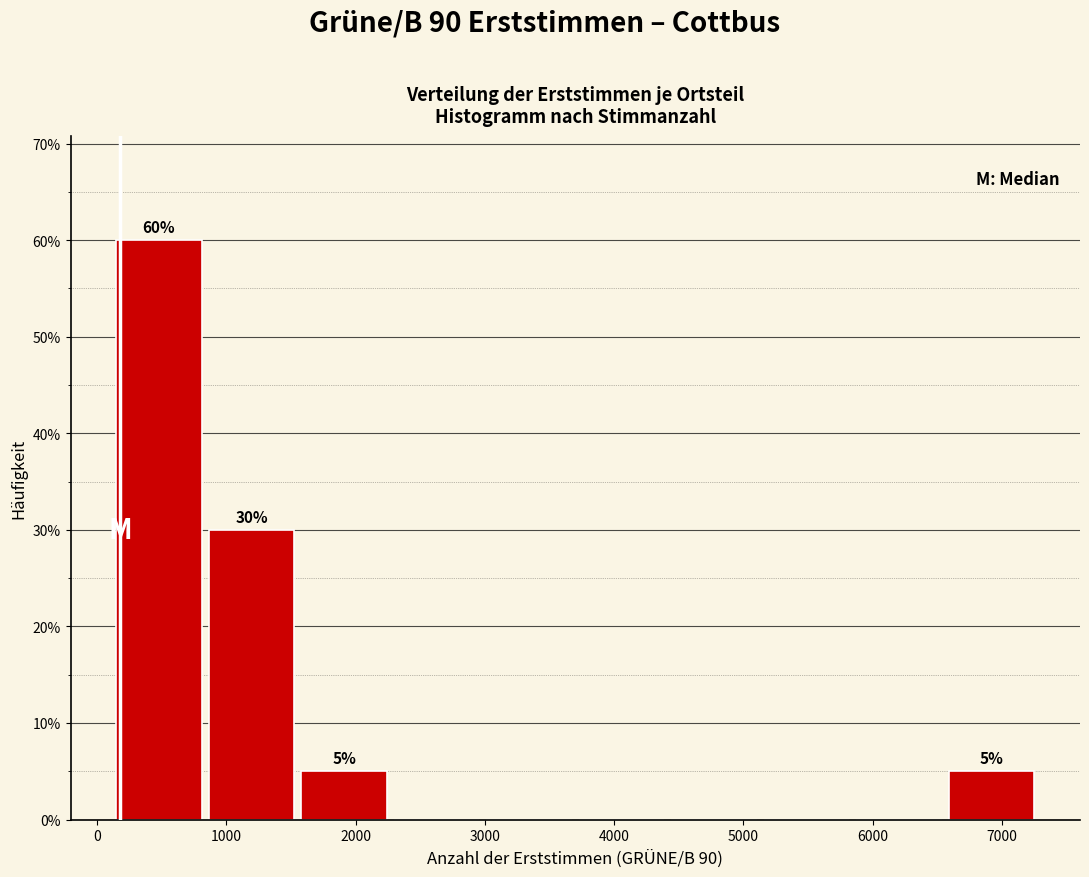

Over which range of the x-axis is the bar tallest?

100 to 800